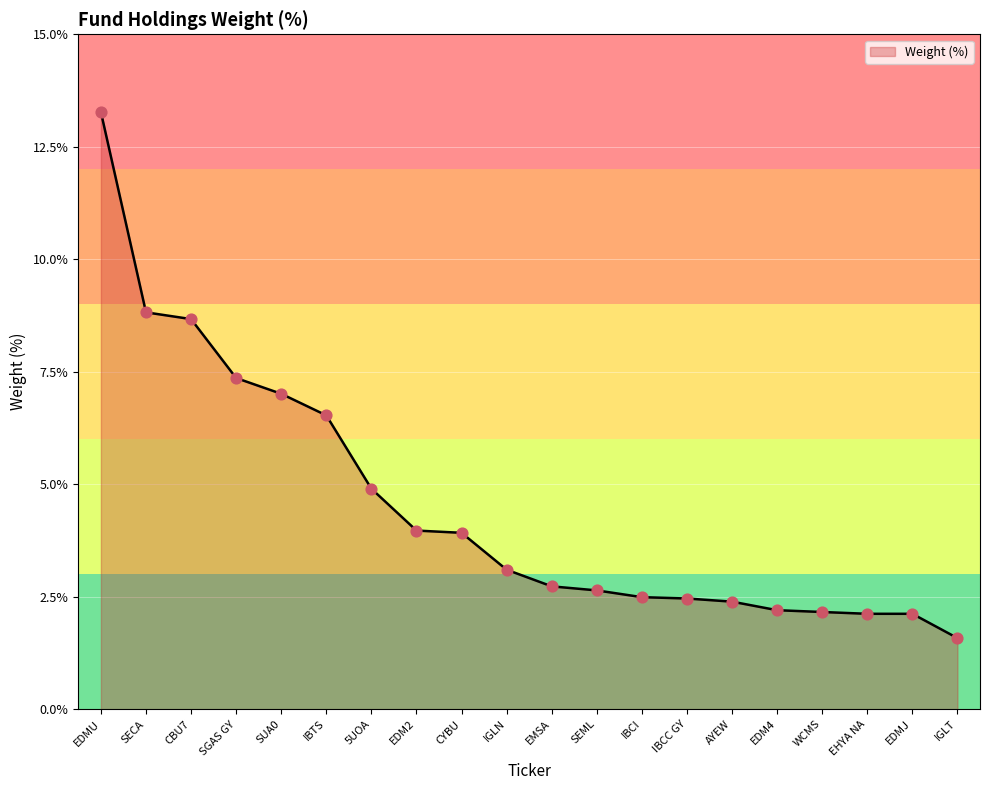

Approximately how many times larger is the value at WCMS compared to 5UOA?

0.4